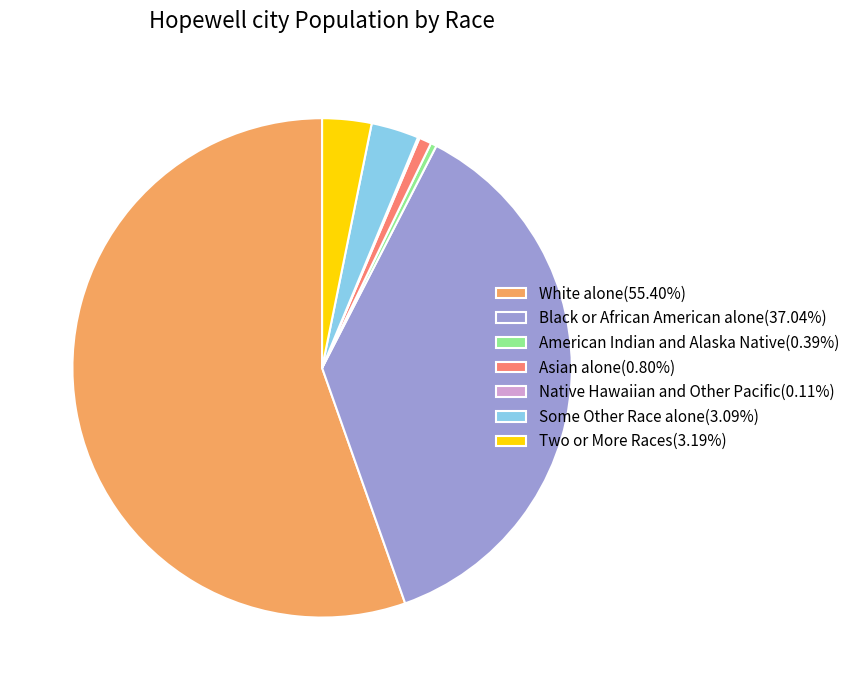

Combined, do American Indian and Alaska Native(0.39%) and Two or More Races(3.19%) account for over 50%?

No